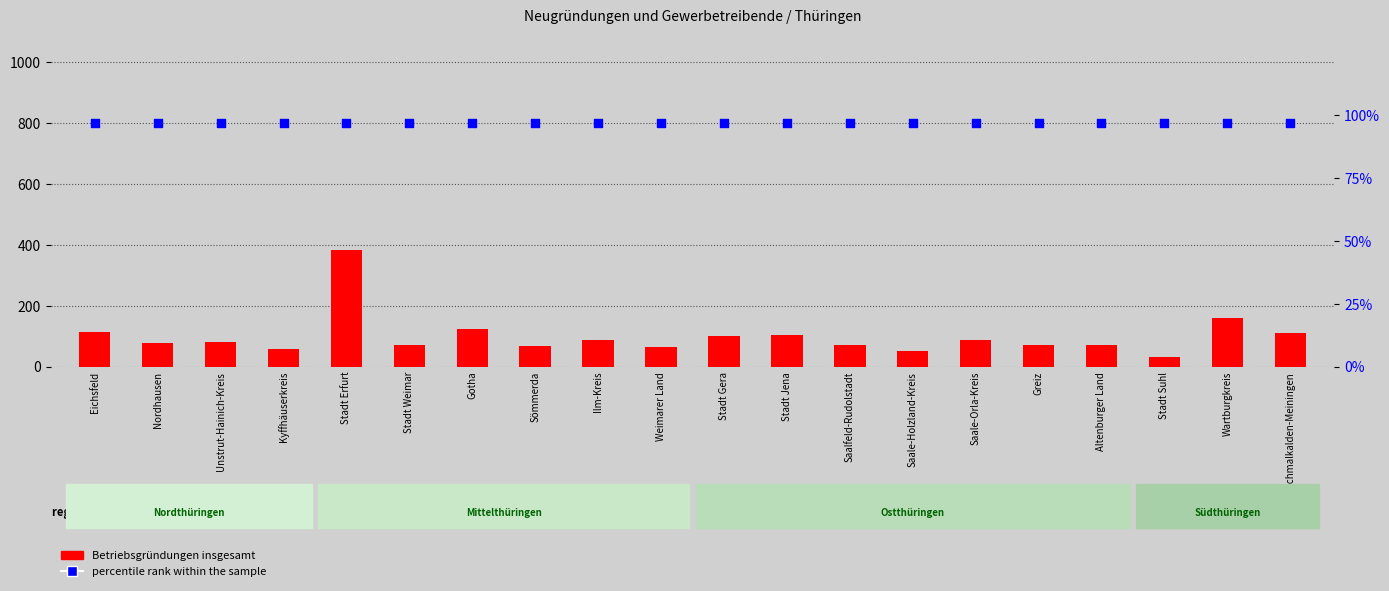

What is the total value across all series at Stadt Suhl?

129